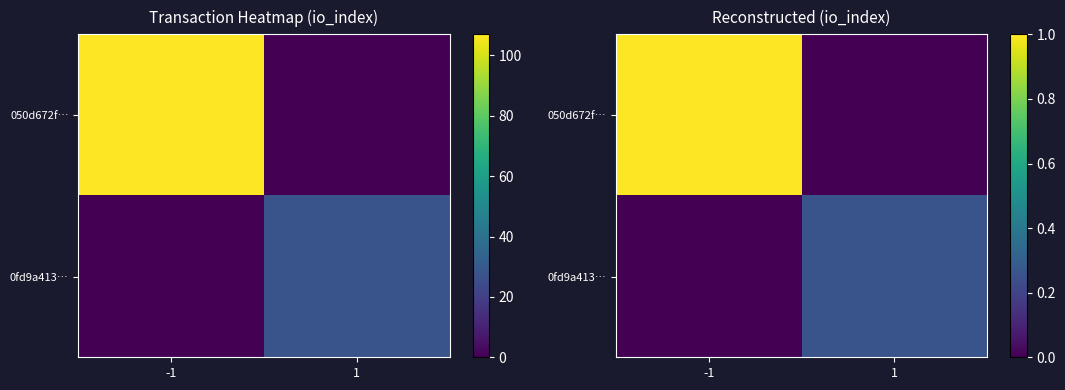

What is the maximum value for 050d672f…?

1.0